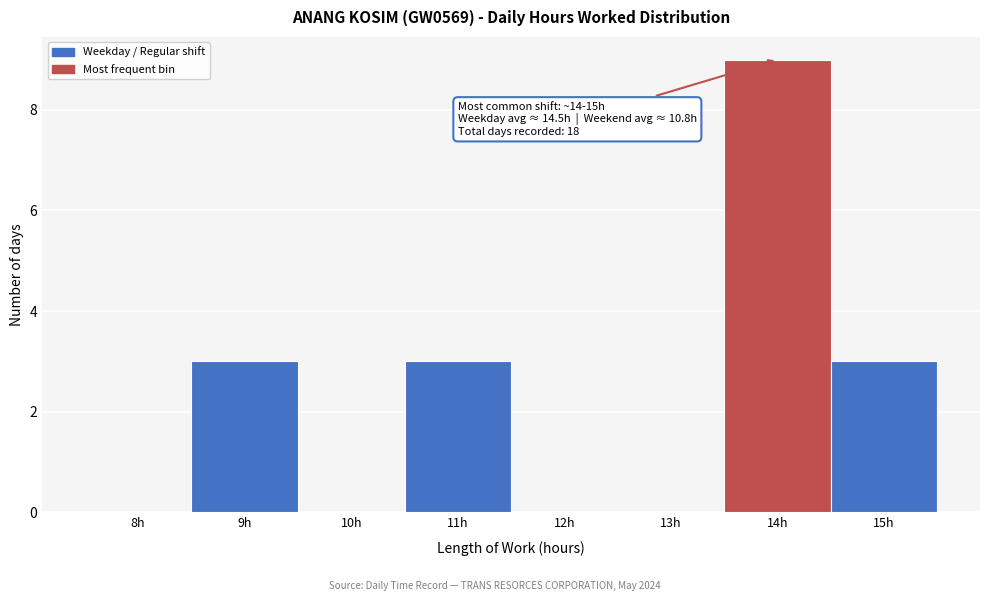

Reading left to right, extract all data points from this chart.

8h=0	9h=3	10h=0	11h=3	12h=0	13h=0	14h=9	15h=3